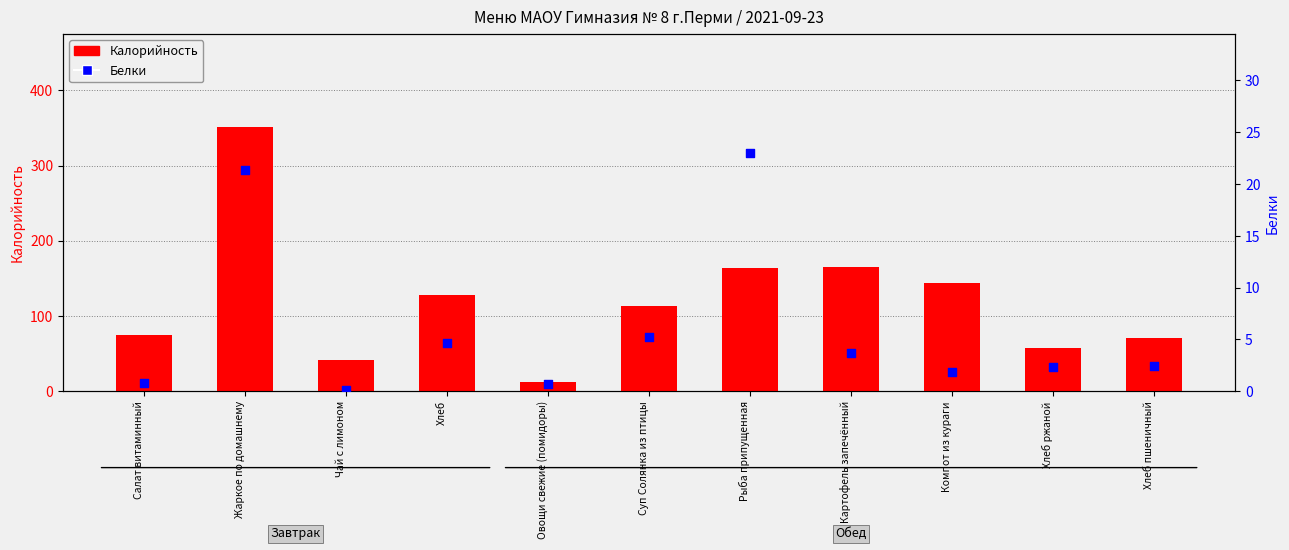

Is the value of Калорийность at Чай с лимоном greater than the value of Белки at Рыба припущенная?

Yes